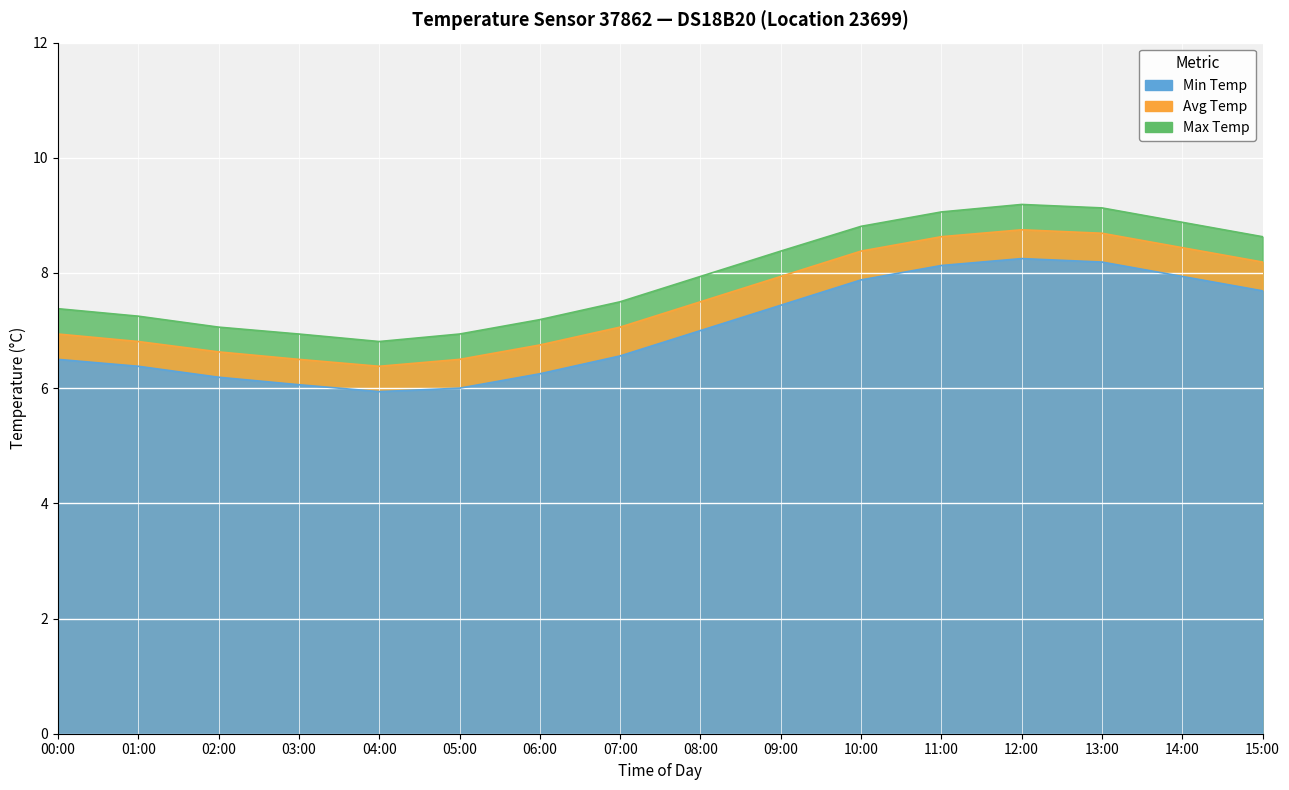

What value does the Min Temp series have at 13:00?

8.2